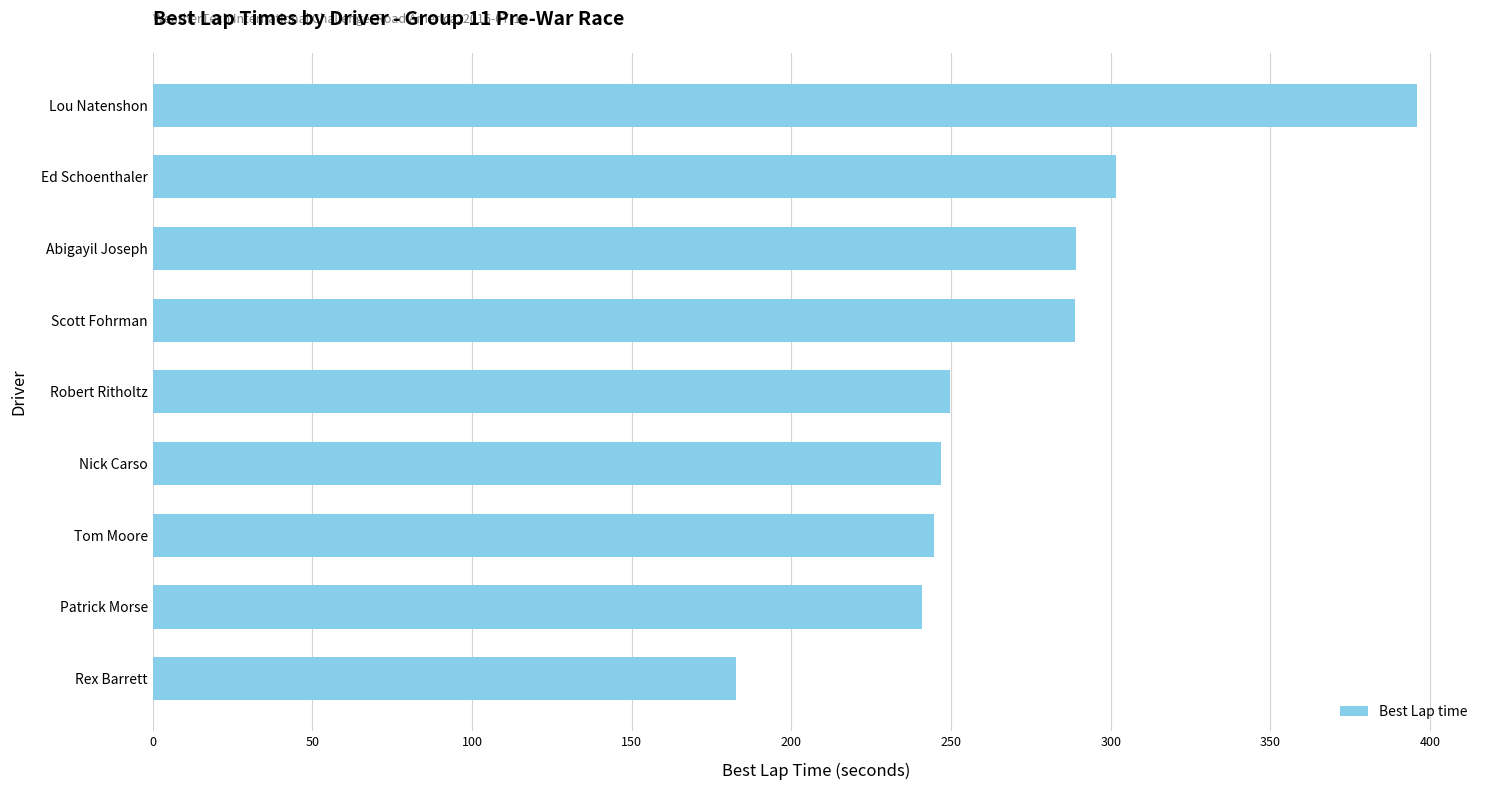

Which has a higher value, Patrick Morse or Robert Ritholtz?

Robert Ritholtz